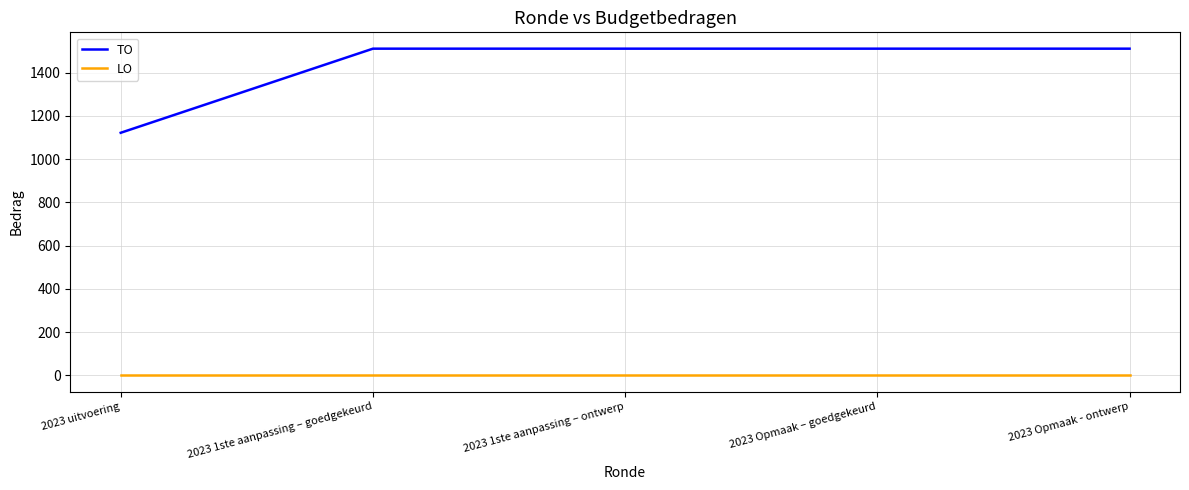

Rank the series by their maximum value, from lowest to highest.

LO, TO